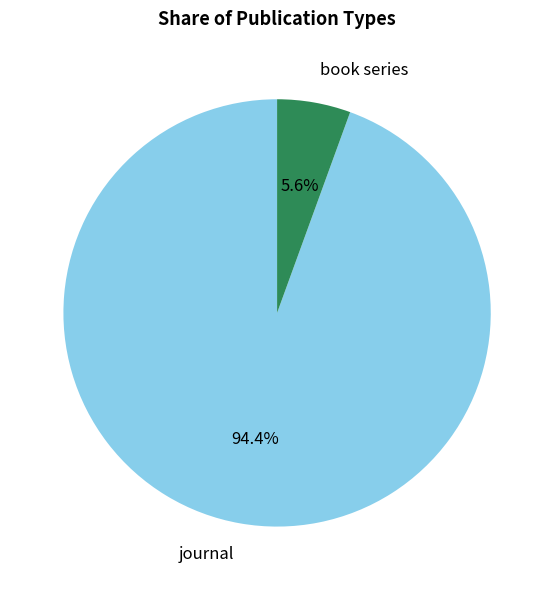

Rank the categories by value from highest to lowest.

journal, book series